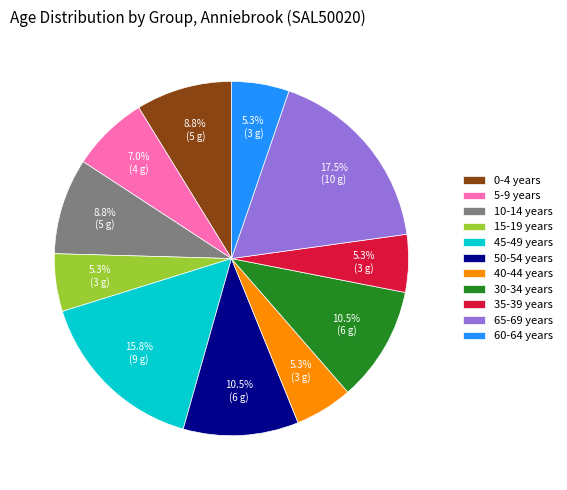

Which has a higher value, 60-64 years or 50-54 years?

50-54 years